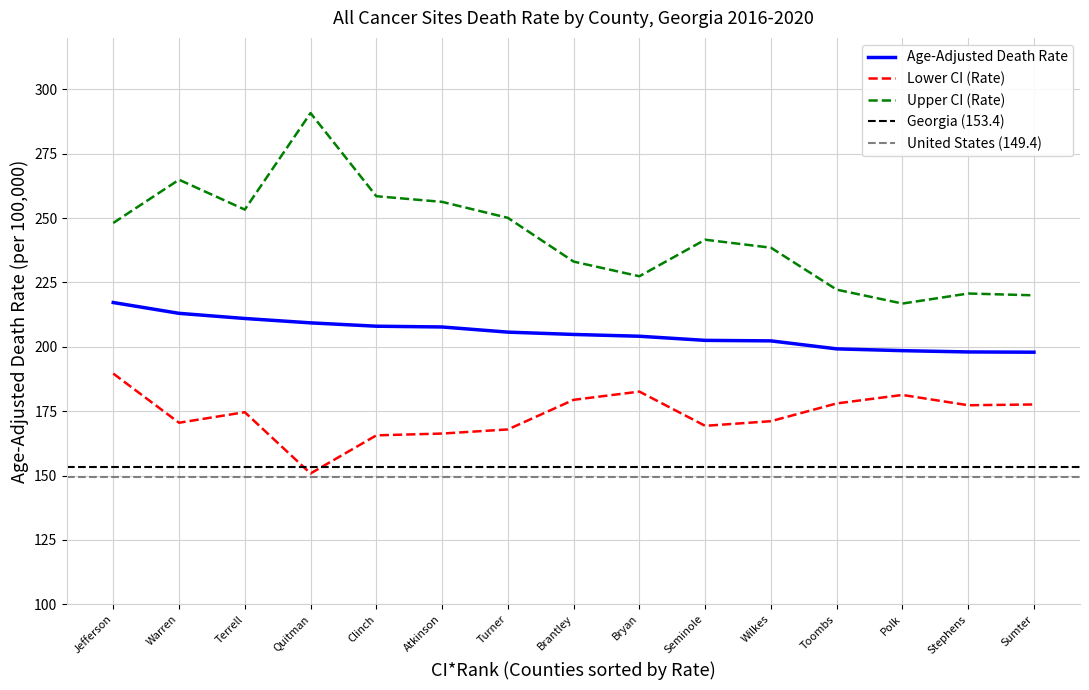

What is the value of the Lower CI (Rate) point at the 8th from the left?

179.4